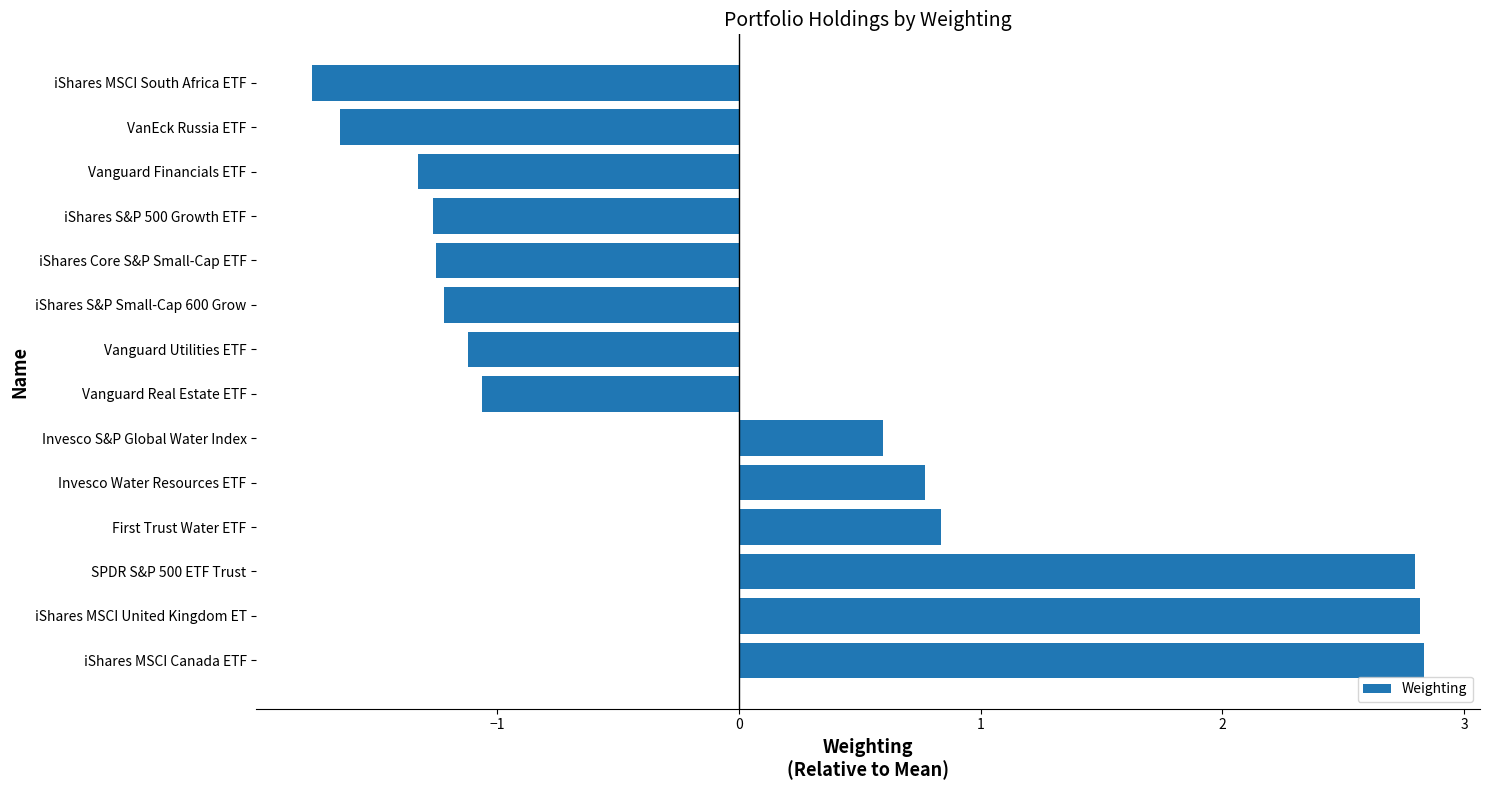

What is the difference between the maximum and minimum values?

4.6